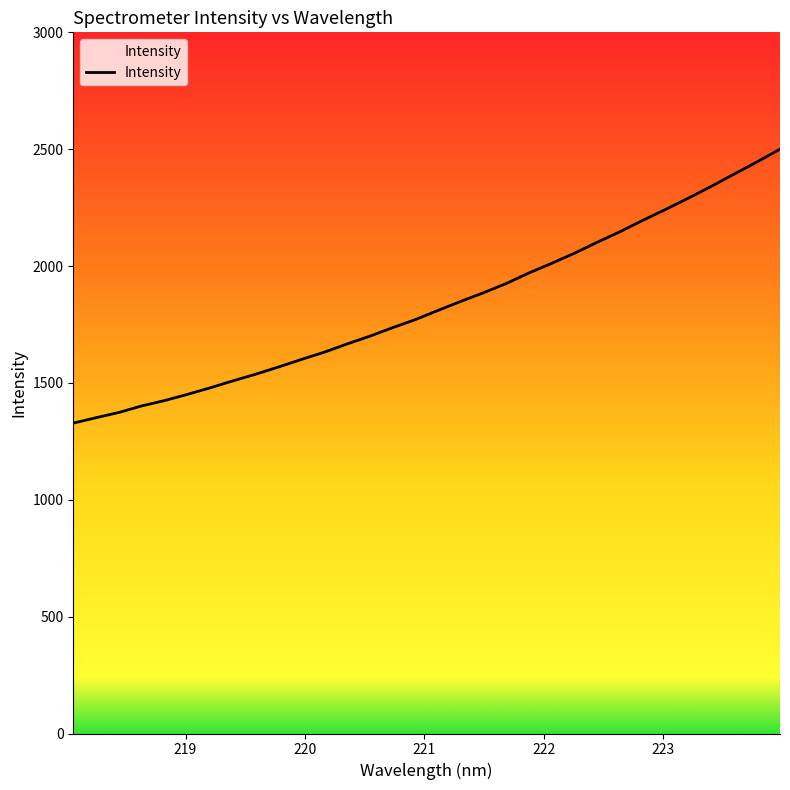

What is the greatest value displayed?

2500.1